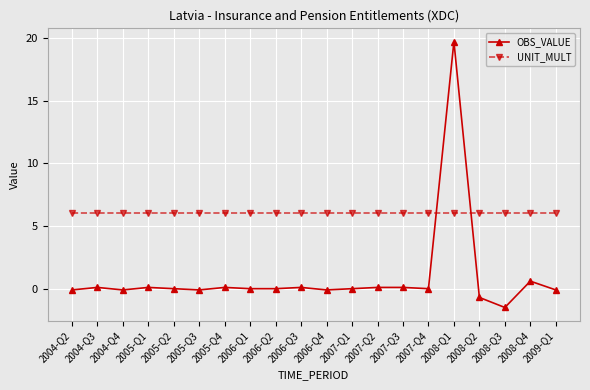

How many lines are shown in the chart?

2